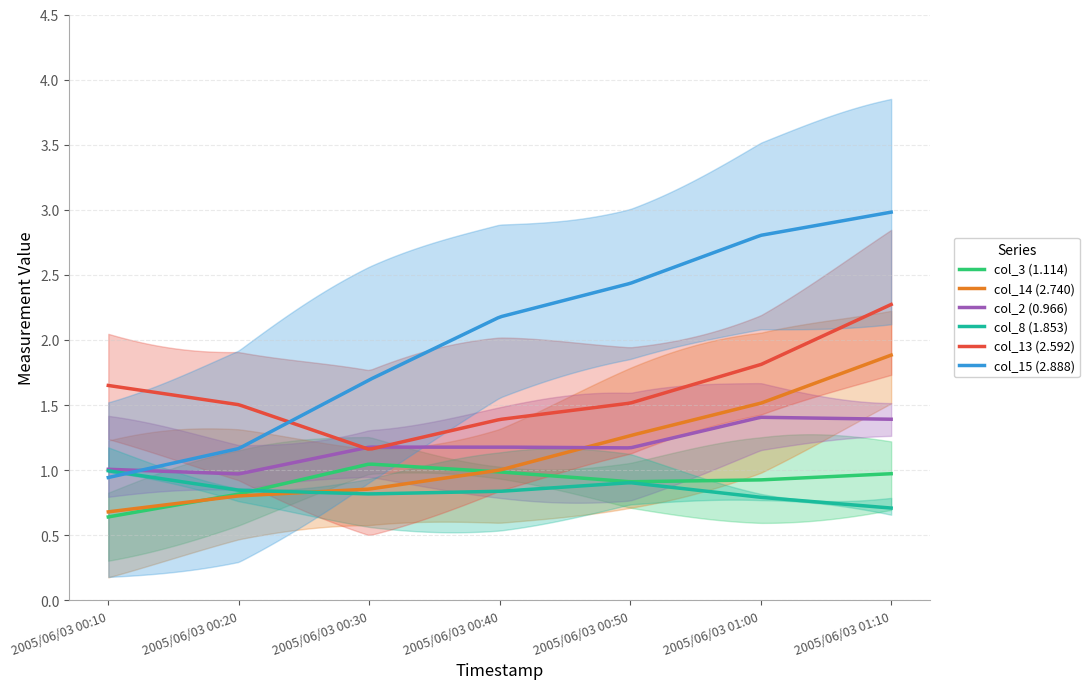

What position from the right is 2005/06/03 00:40?

4